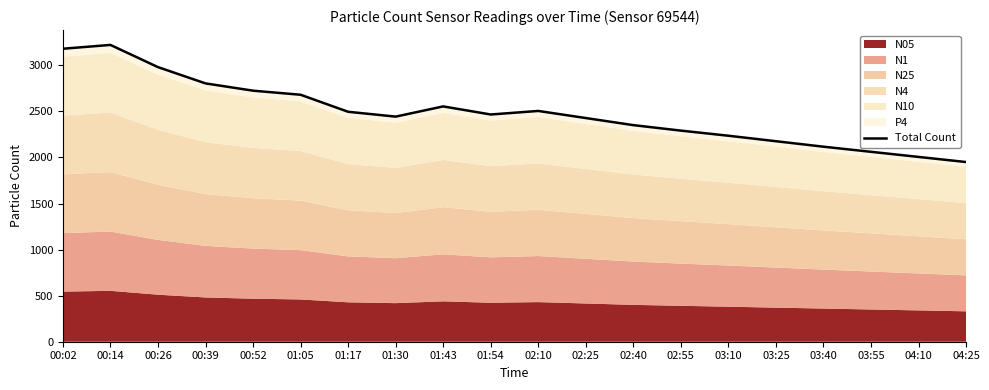

True or false: the data shows 1197.0 at 03:25.

False